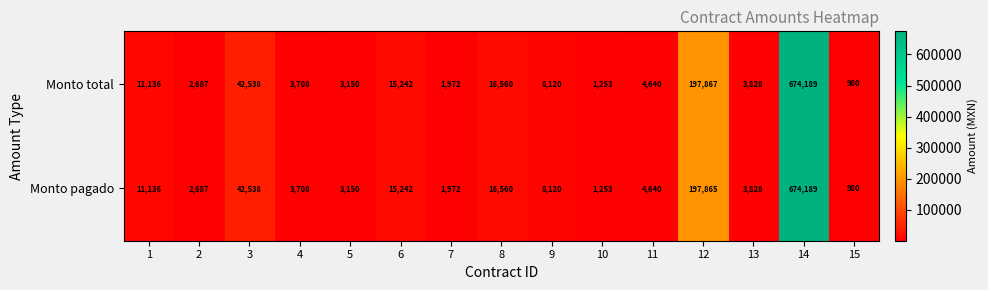

Rank the series by their average value, from highest to lowest.

Monto total, Monto pagado